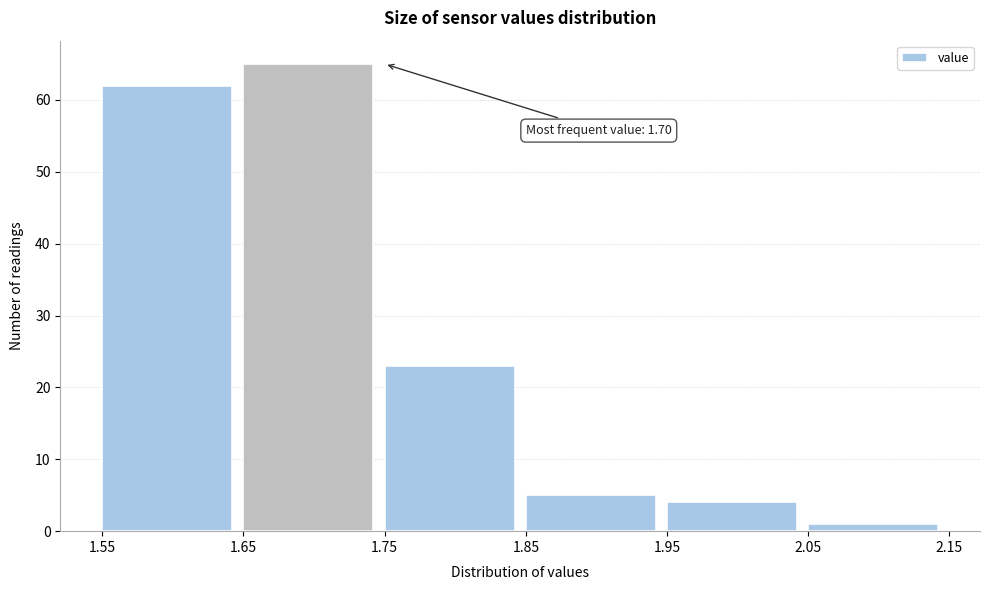

Over which range of the x-axis is the bar tallest?

1.65 to 1.75